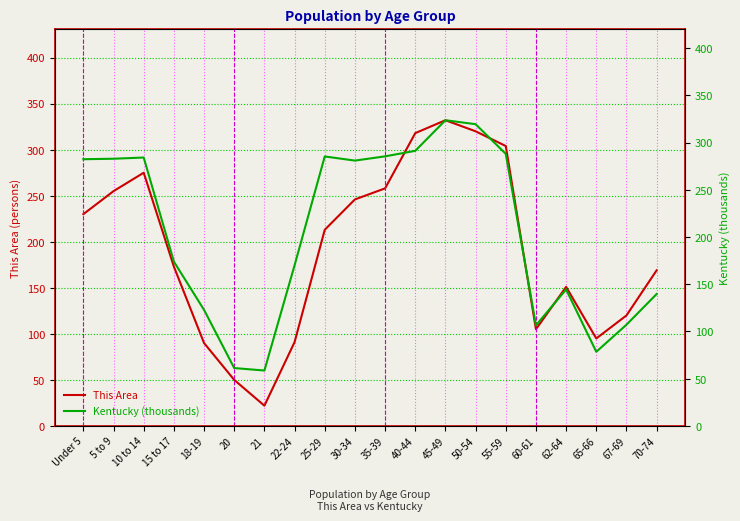

What is the difference between the maximum and second lowest values in the This Area series?

282